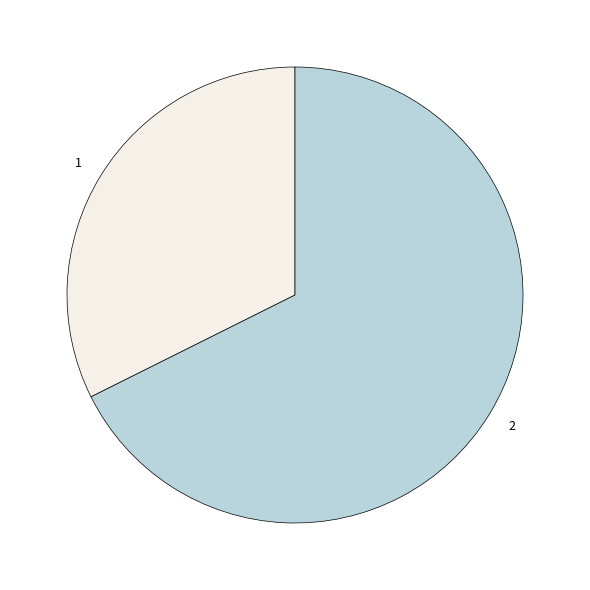

Rank the categories by value from highest to lowest.

2, 1